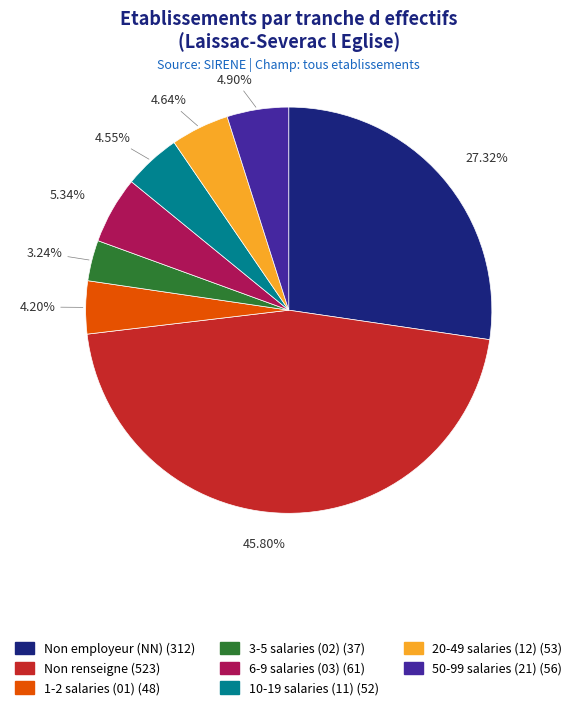

Is there a majority slice in this chart?

No